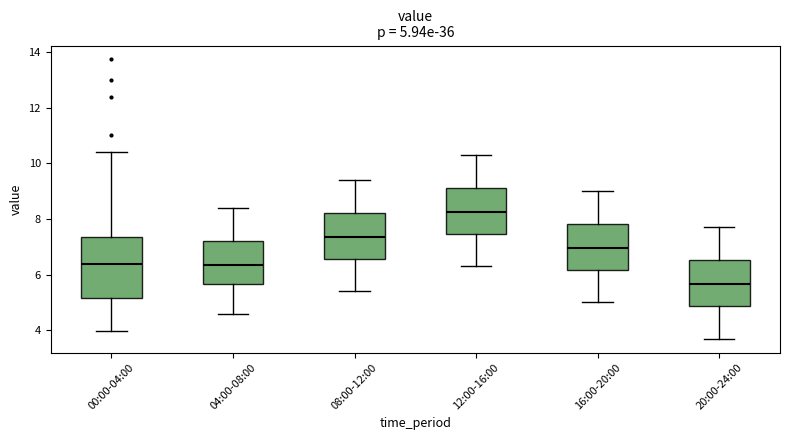

Which box is the tallest, from its lower edge to its upper edge?

00:00-04:00